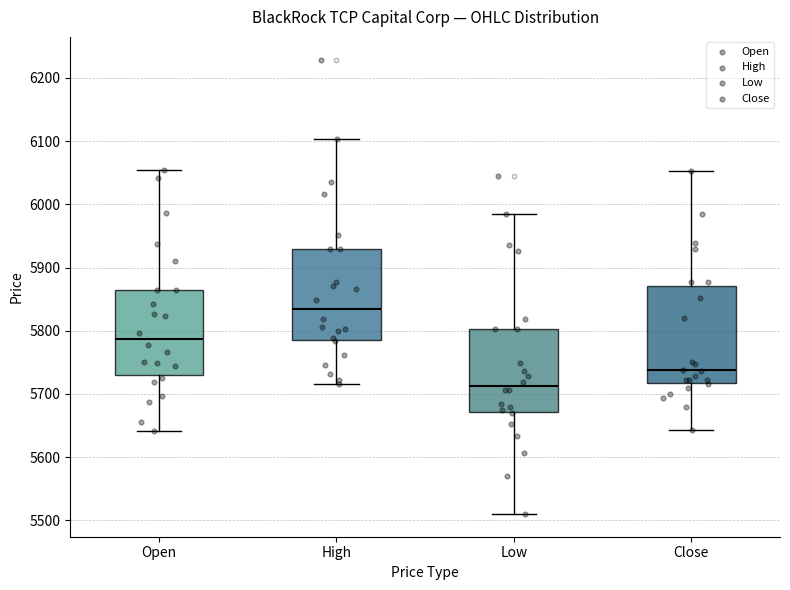

Where is the lower edge of the box for Open on the y-axis? The values are not printed on the chart, so give them approximately, as read against the axis.

5730